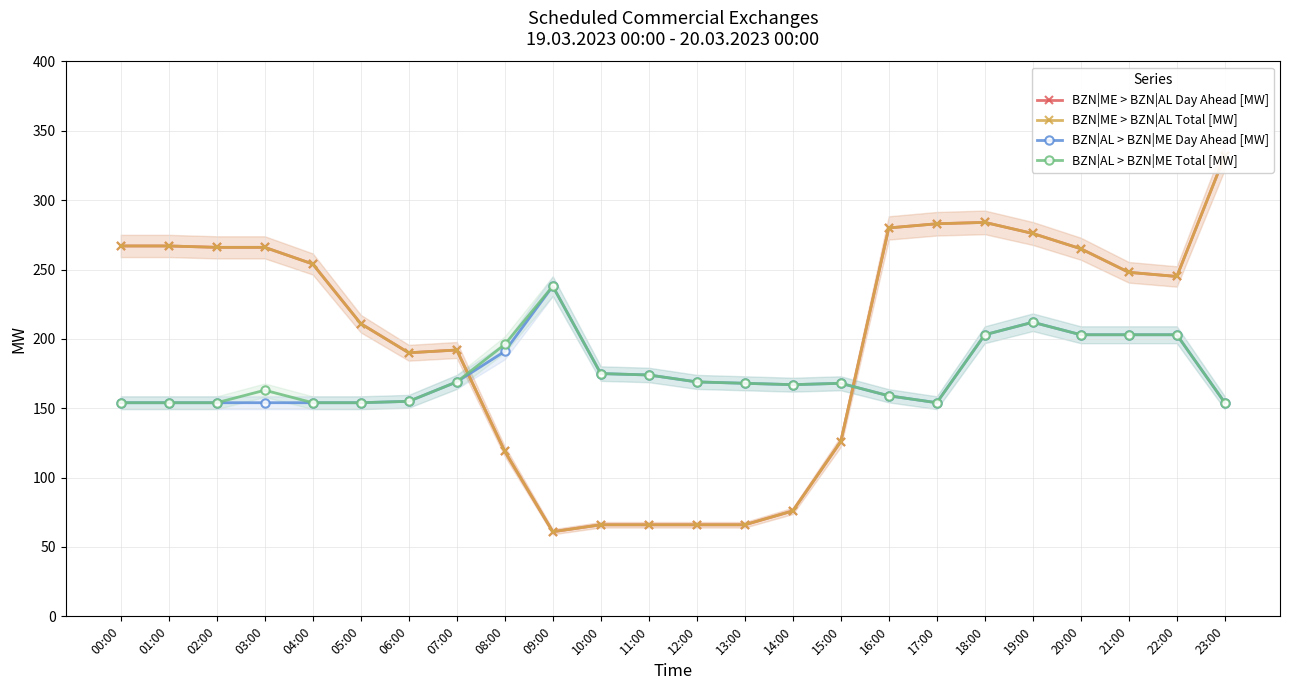

At which label does BZN|AL > BZN|ME Total [MW] first exceed 168?

07:00